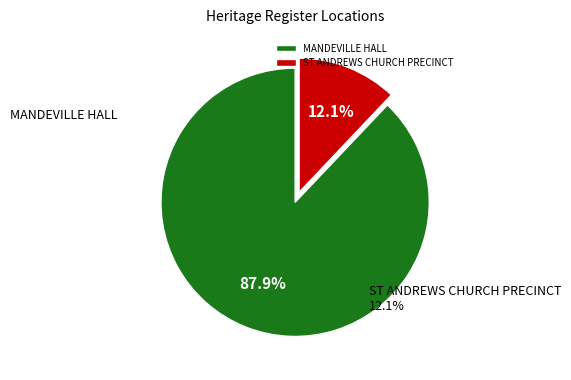

Which slice represents more than half of the pie?

MANDEVILLE HALL